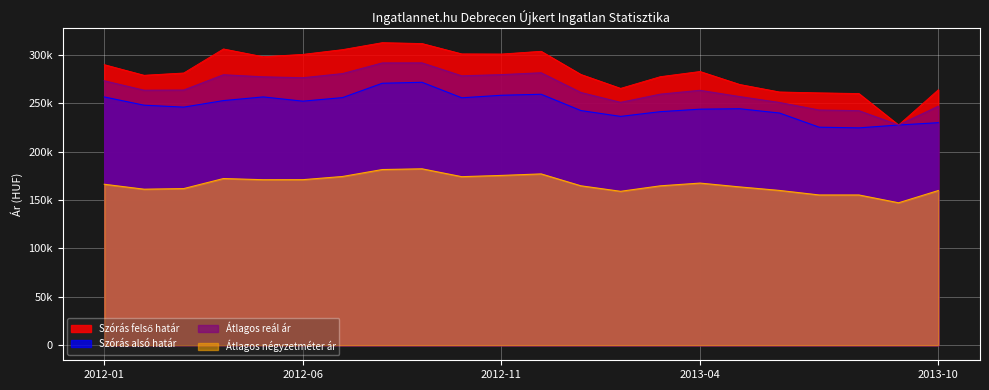

How many lines are shown in the chart?

4